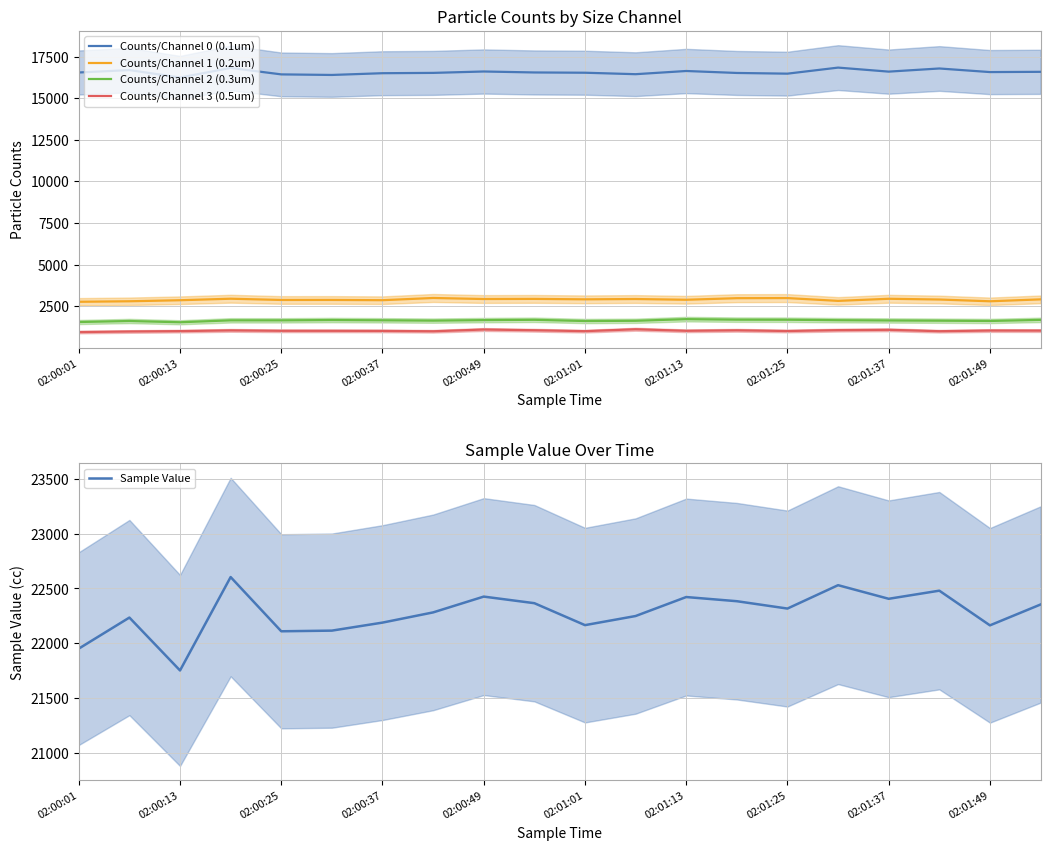

Rank the series by their maximum value, from highest to lowest.

Sample Value, Counts/Channel 0 (0.1um), Counts/Channel 1 (0.2um), Counts/Channel 2 (0.3um), Counts/Channel 3 (0.5um)